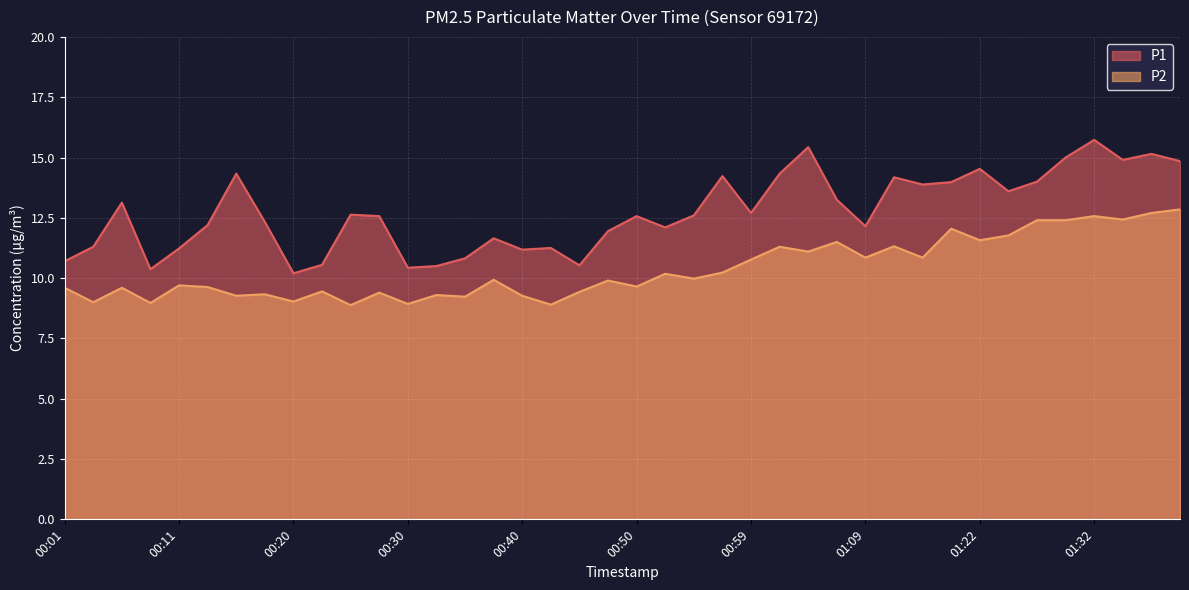

List the labels in order of P1 value, largest first.

01:32, 01:04, 01:37, 01:30, 01:35, 01:40, 01:22, 00:15, 01:02, 00:57, 01:15, 01:27, 01:20, 01:17, 01:25, 01:07, 00:06, 00:59, 00:25, 00:54, 00:28, 00:50, 00:18, 00:13, 01:09, 00:52, 00:47, 00:37, 00:03, 00:42, 00:11, 00:40, 00:35, 00:01, 00:23, 00:45, 00:33, 00:30, 00:08, 00:20